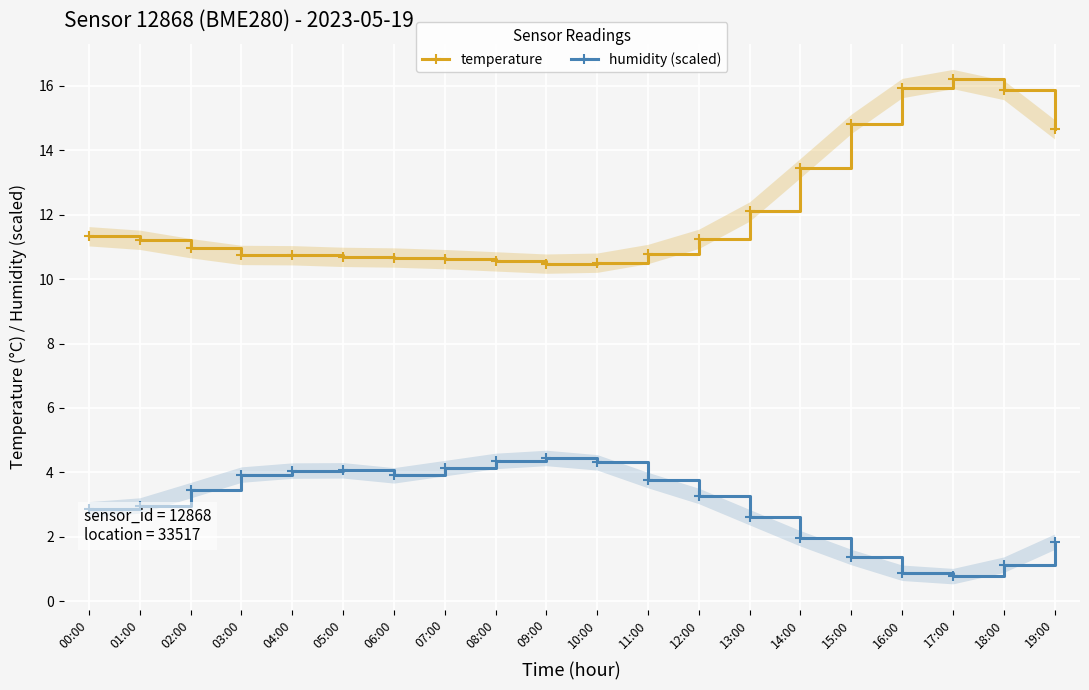

What is the highest value of the humidity (scaled) series?

4.4